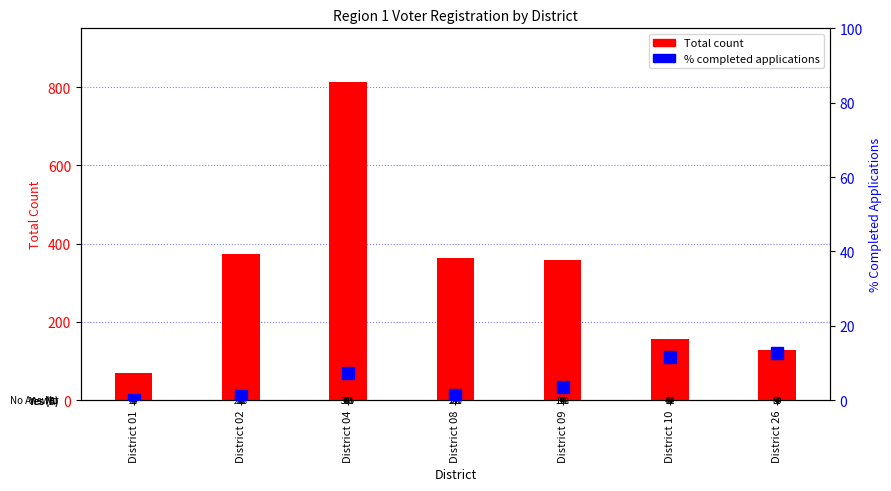

What is the sum of the Total values at District 01 and District 10?

226.0